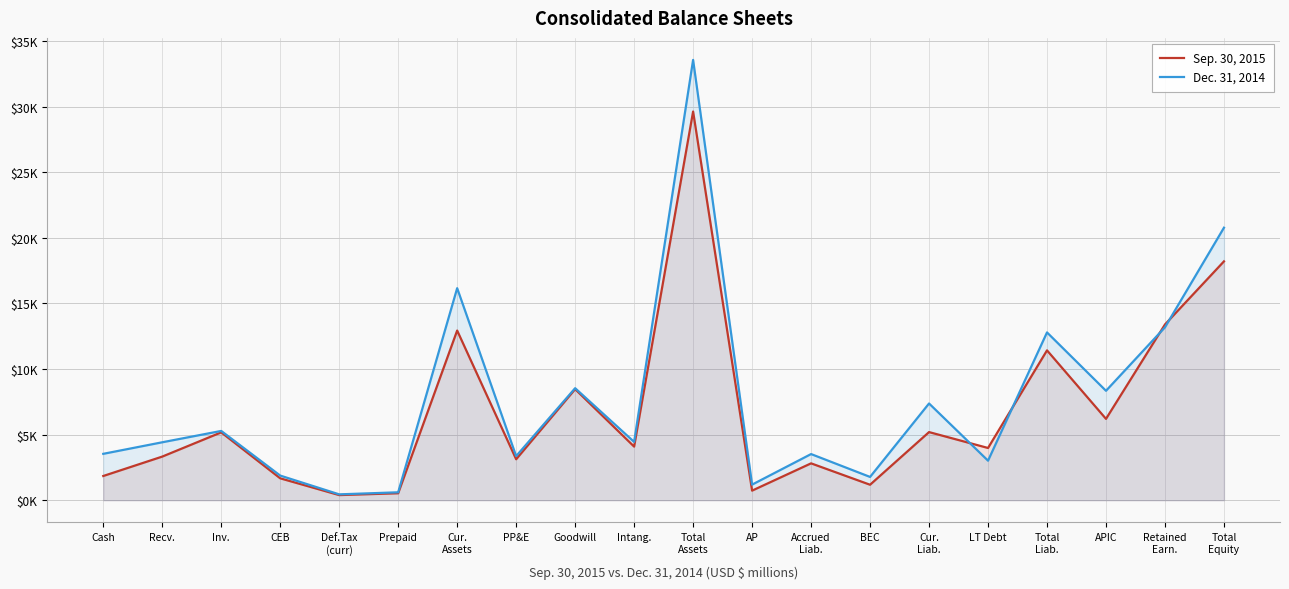

How many categories are shown in the chart?

20